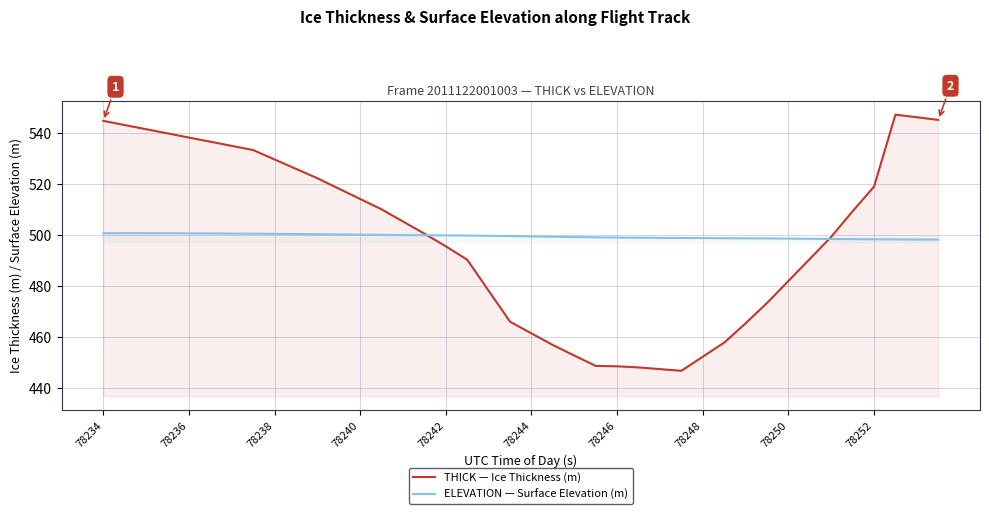

What is the minimum value shown in the chart?

446.7